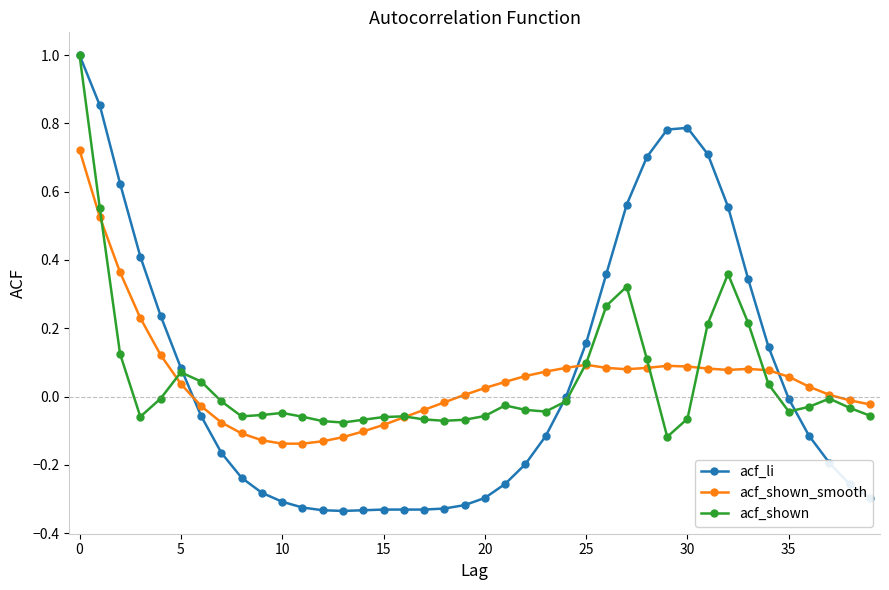

In acf_shown, how many points are higher than both neighbors (excluding endpoints)?

7